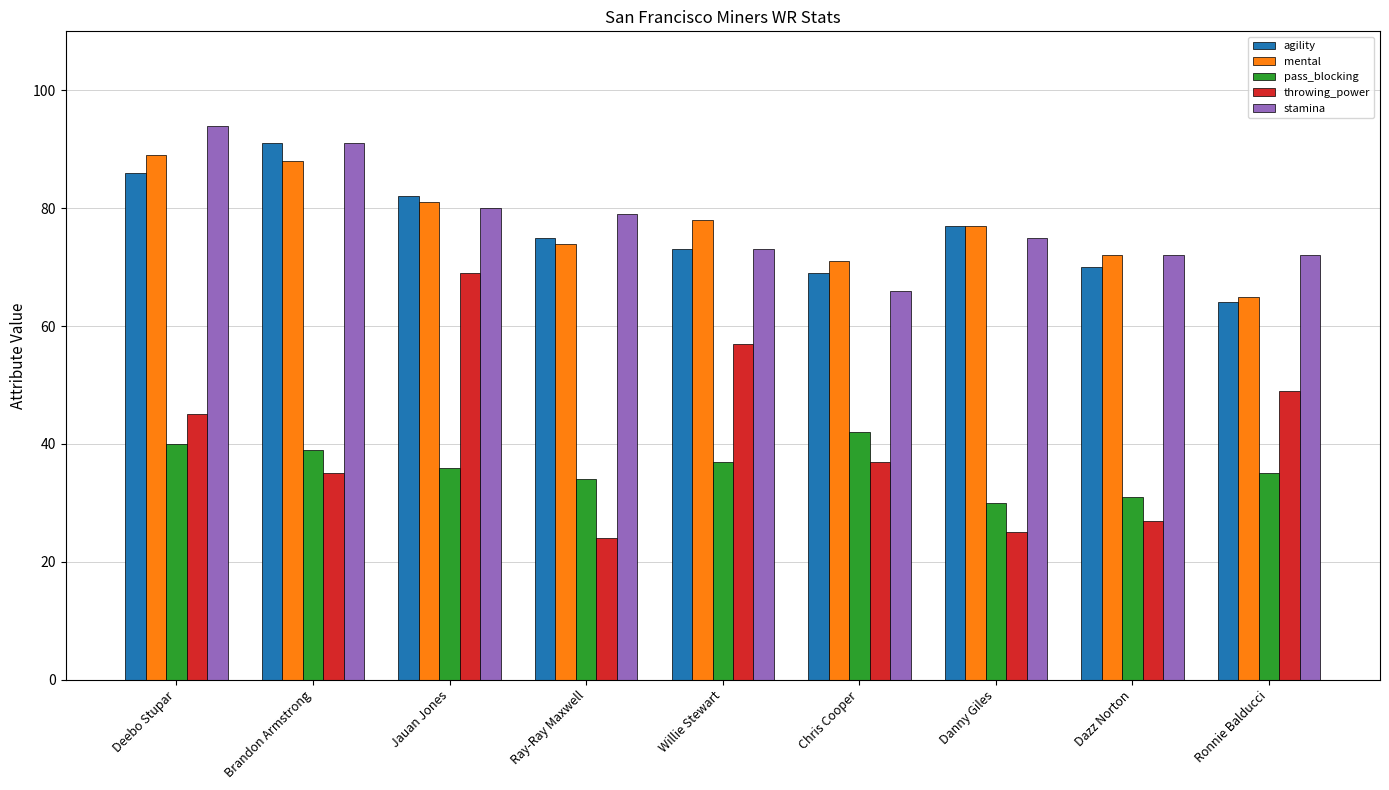

What is the smallest value displayed?

24